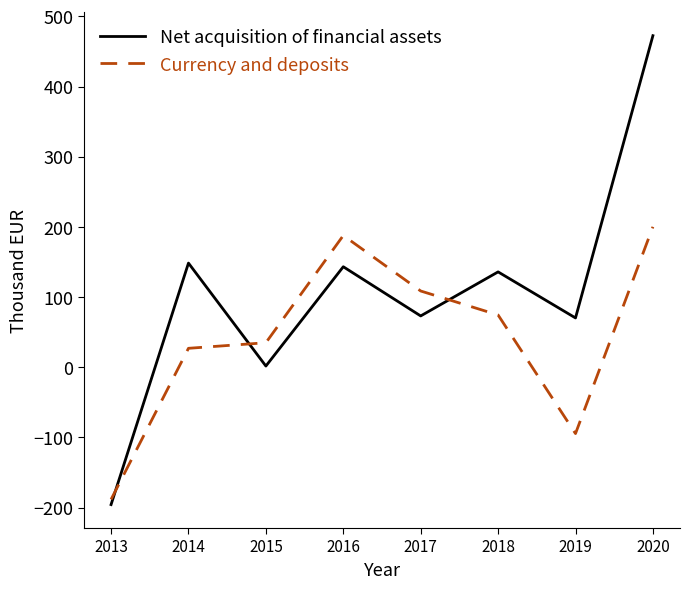

What is the maximum value for Currency and deposits?

200.2